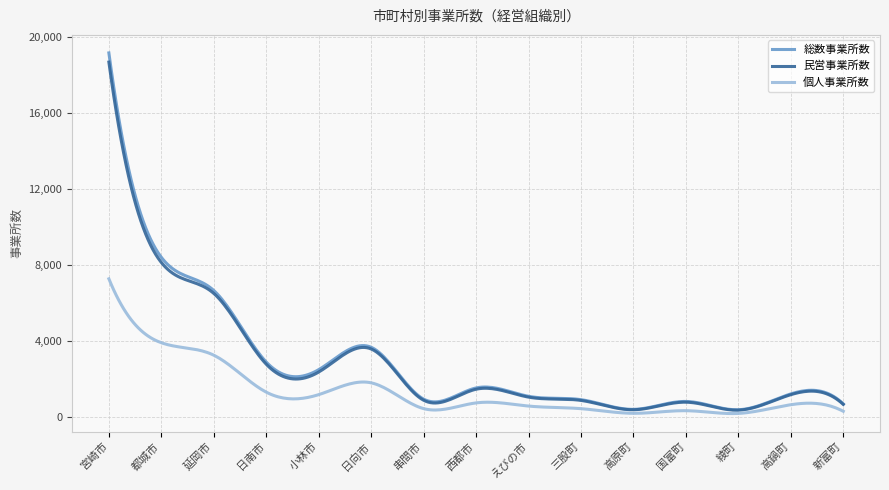

Which series has the largest range (max minus min)?

総数事業所数